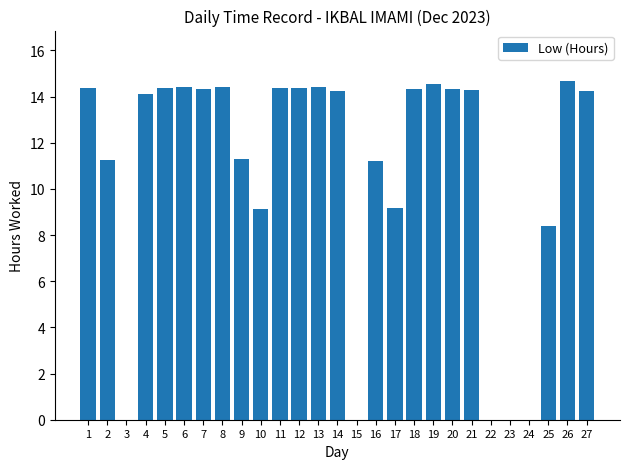

Which has a higher value, 8 or 24?

8